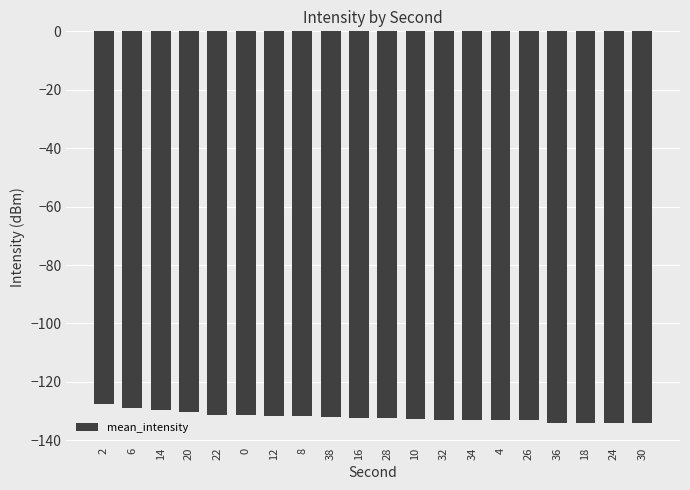

What is the label of the 17th bar from the right?

20